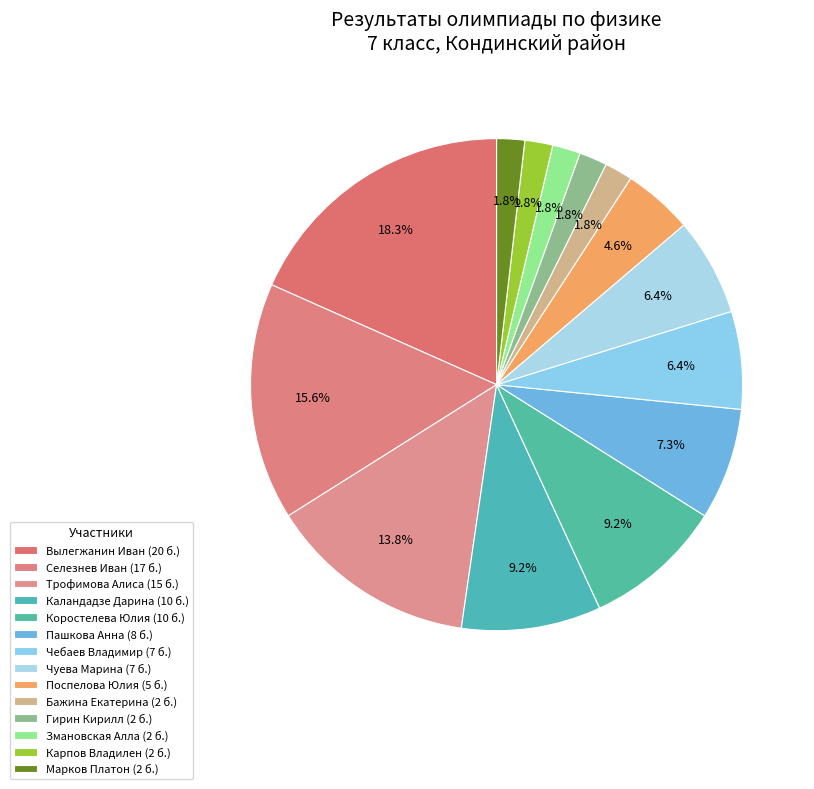

Count the number of slices in the pie.

14